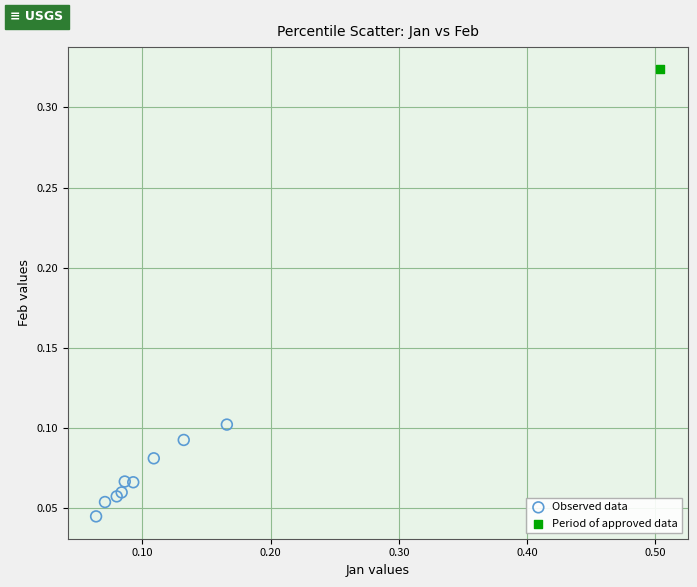

What are all the series names shown in the legend?

Observed data, Period of approved data